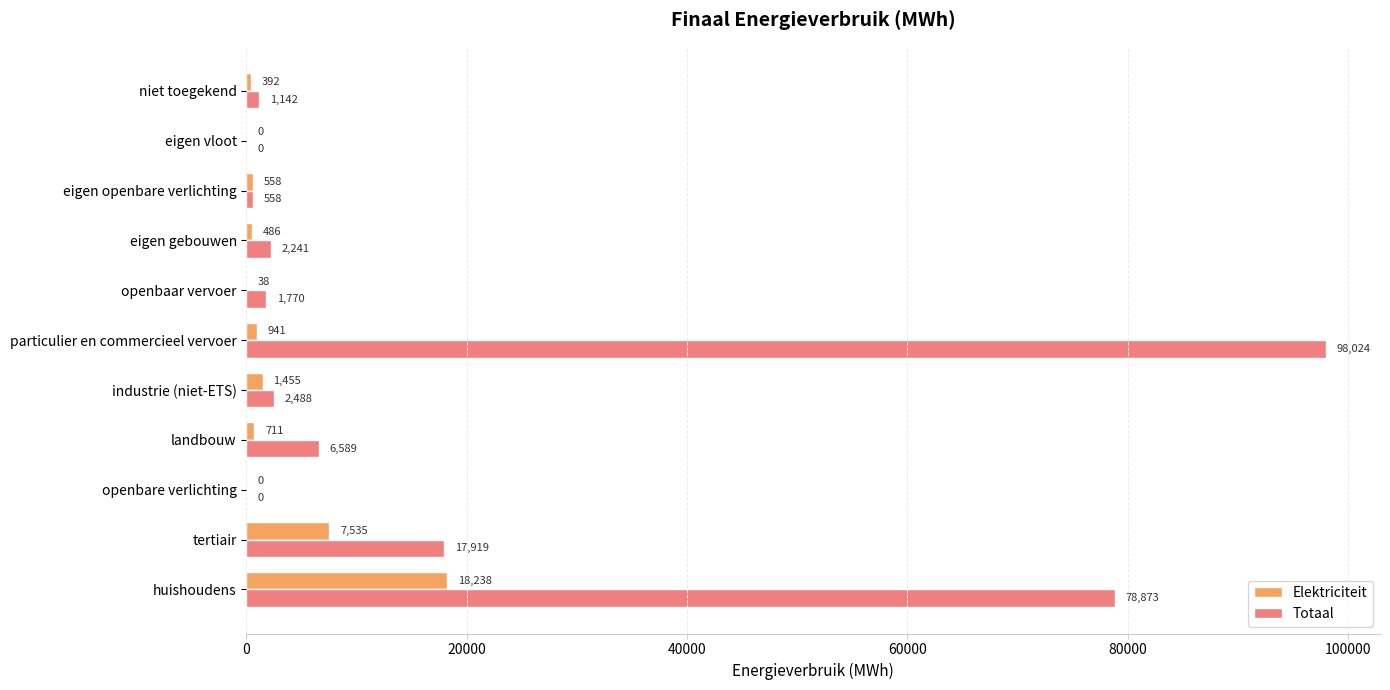

Which series changed the most between huishoudens and industrie (niet-ETS)?

Totaal